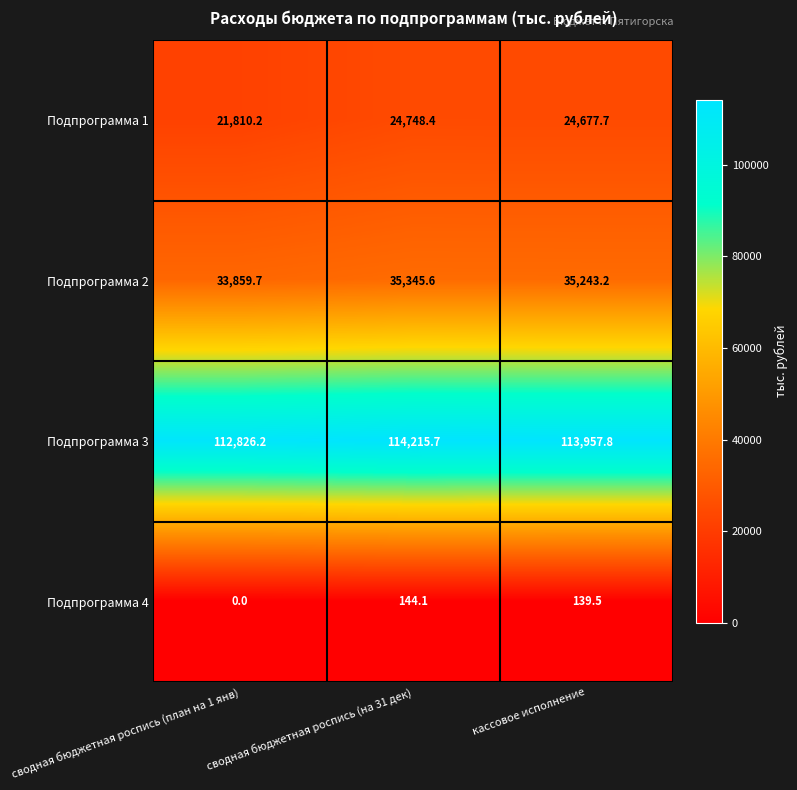

What is the maximum value shown in the chart?

114215.7